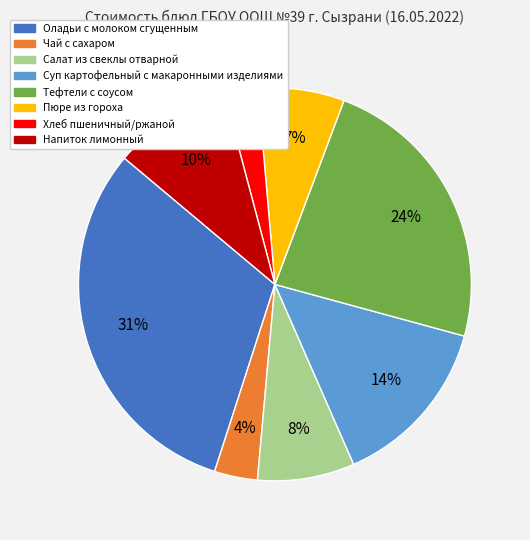

Do Пюре из гороха and Суп картофельный с макаронными изделиями together represent more than half of the pie?

No